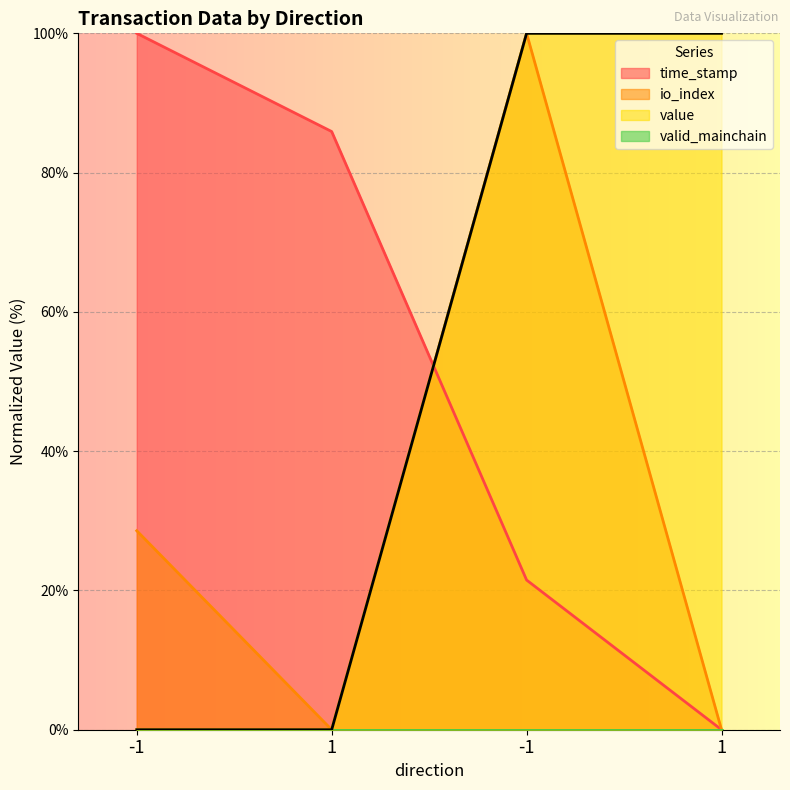

Reading right to left, what are all the values shown in this chart?

time_stamp: 1=0.0	-1=21.5	1=85.9	-1=100.0
io_index: 1=0.0	-1=100.0	1=0.0	-1=28.6
value: 1=100.0	-1=100.0	1=0.0	-1=0.0